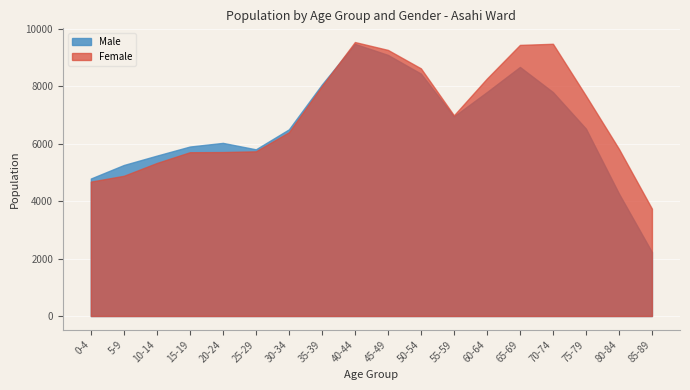

Between 35-39 and 5-9, which is larger?

35-39